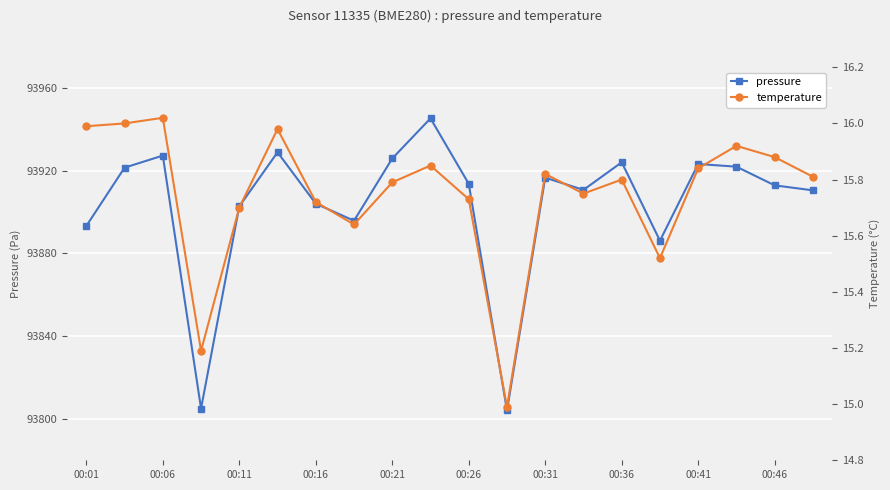

Is it true that pressure equals 93912.9 at 00:46?

True